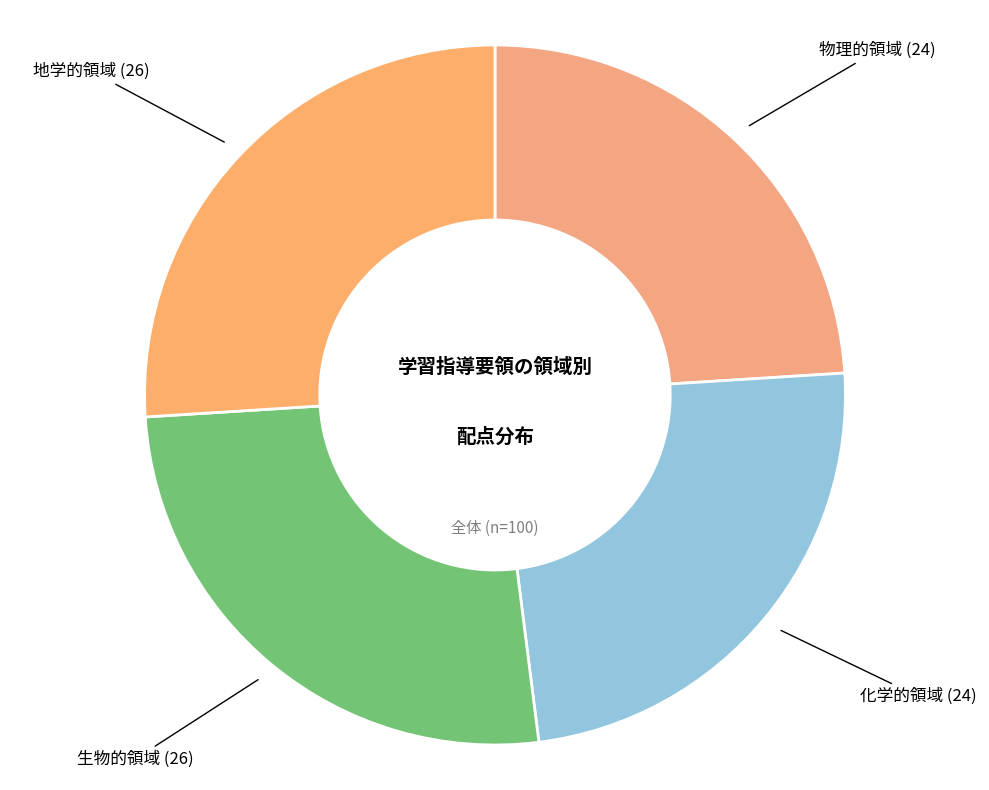

The 物理的領域 slice represents 24% of the pie. True or false?

True